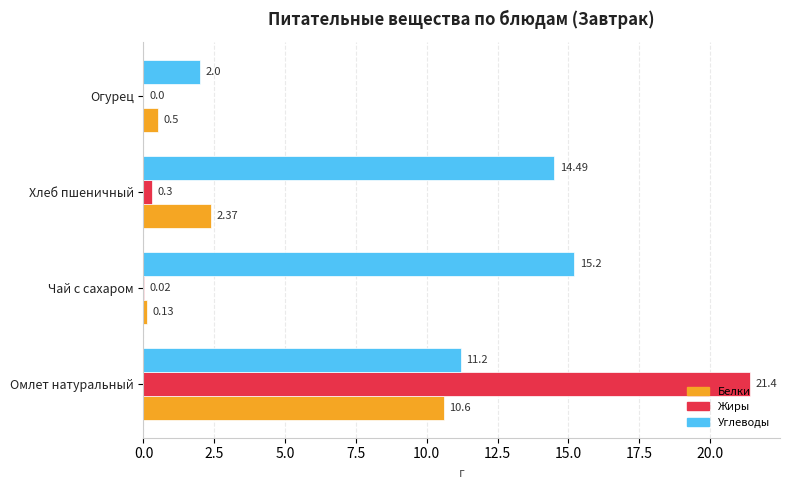

At which label is Белки closest to 5?

Хлеб пшеничный